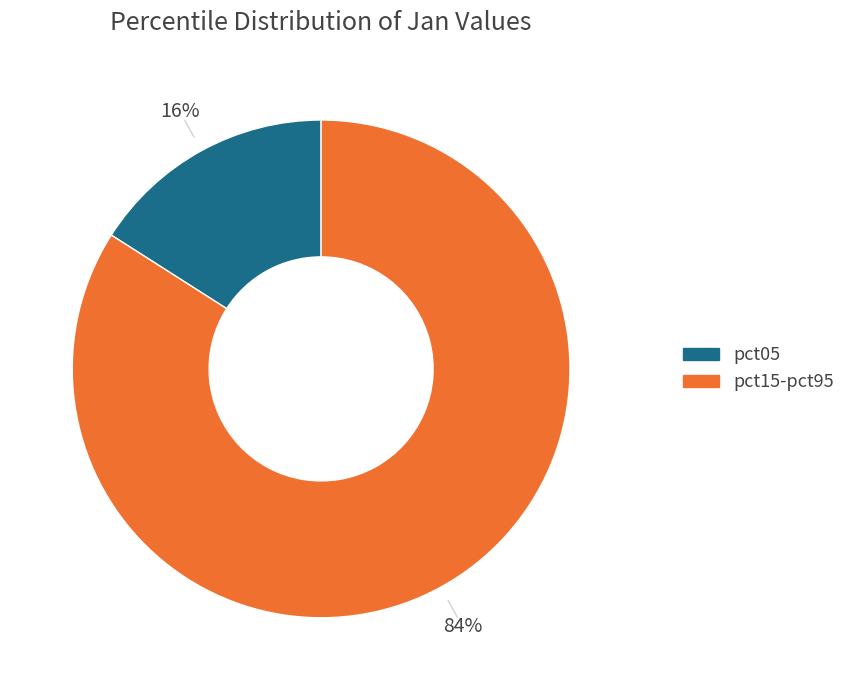

Is there a majority slice in this chart?

Yes